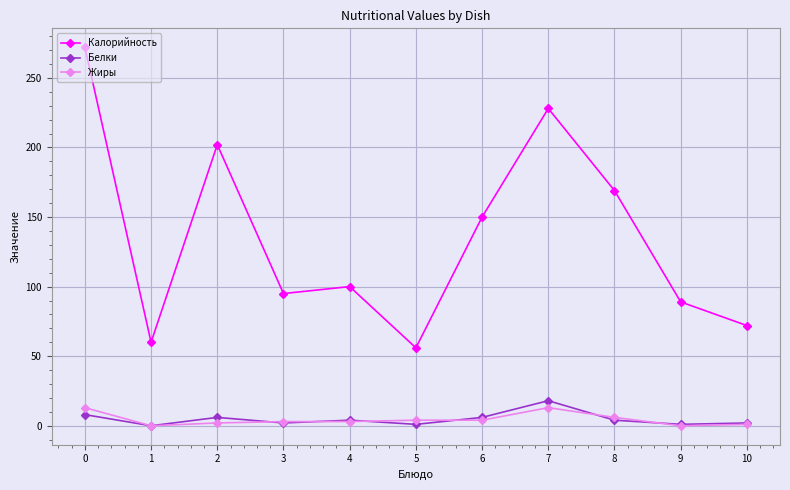

What is the difference between the maximum and minimum values in the Жиры series?

13